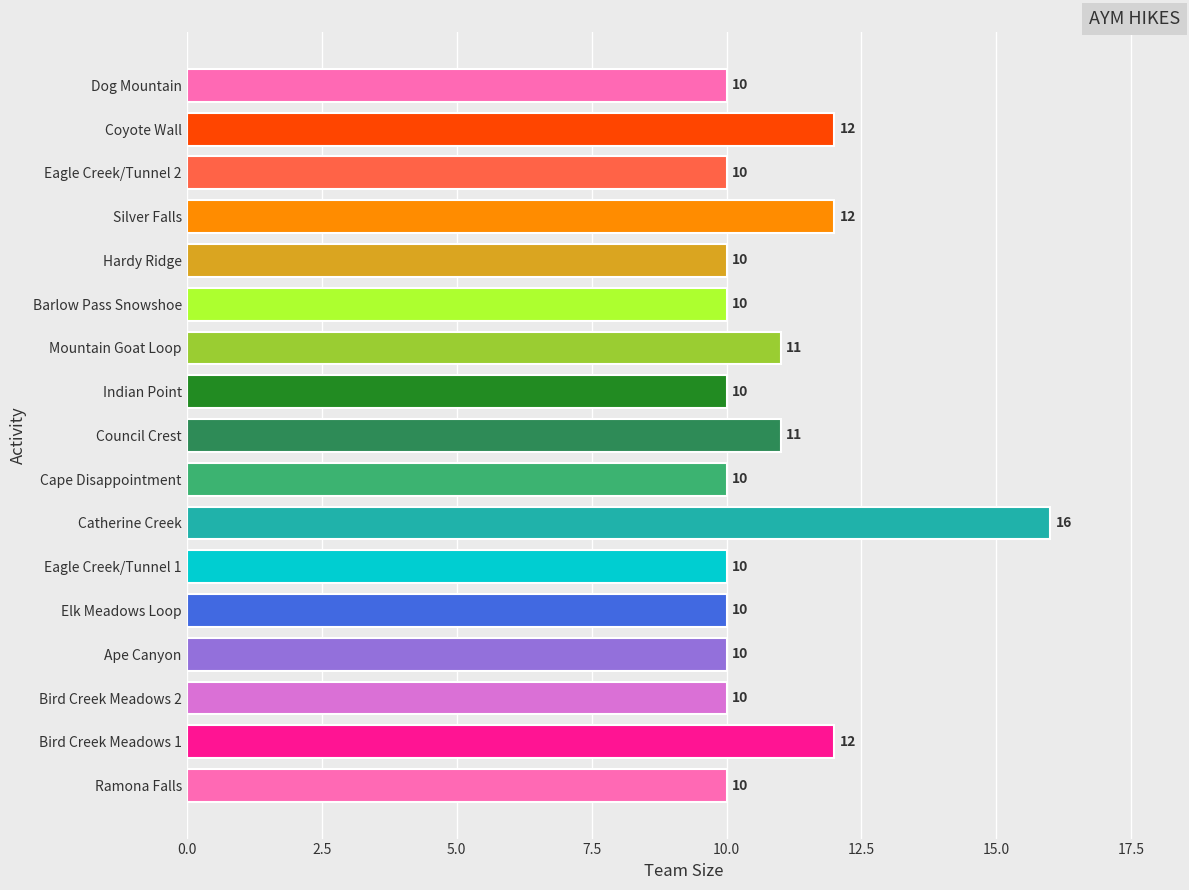

What is the sum of the values at Catherine Creek and Hardy Ridge?

26